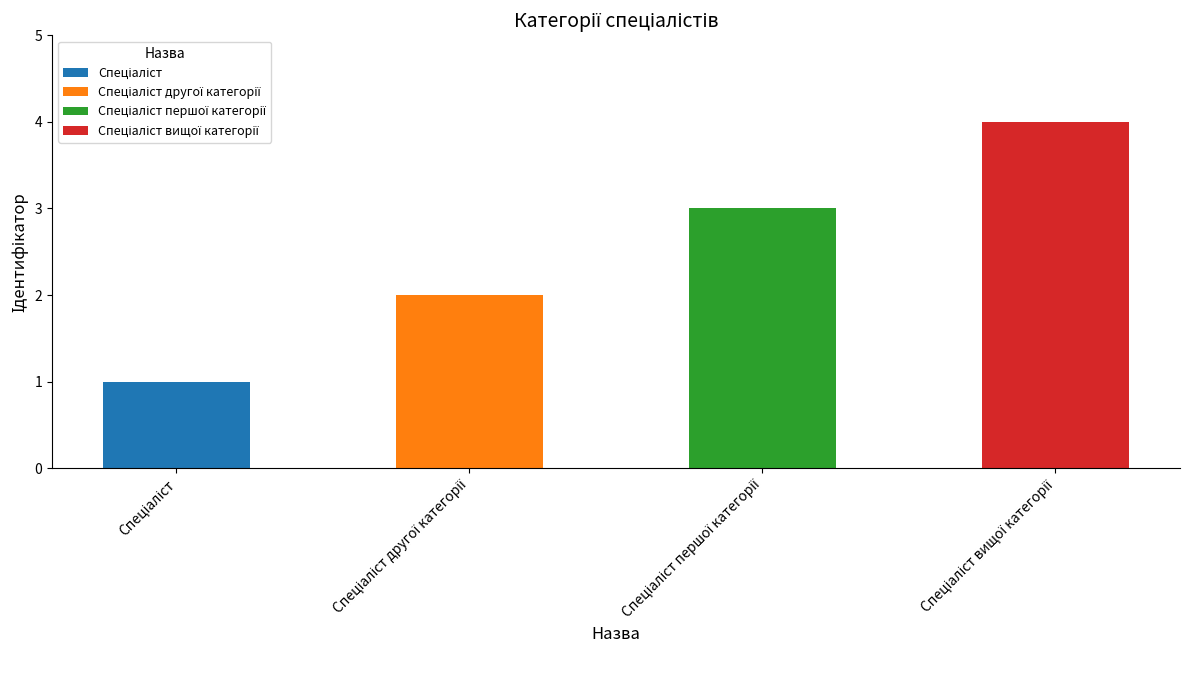

At which label is the value closest to 2?

Спеціаліст другої категорії